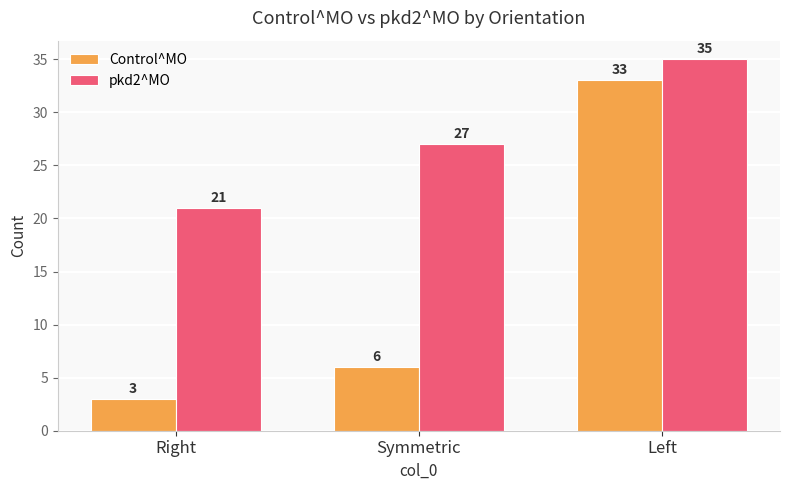

Reading left to right, extract all data points from this chart.

Control^MO: Right=3	Symmetric=6	Left=33
pkd2^MO: Right=21	Symmetric=27	Left=35